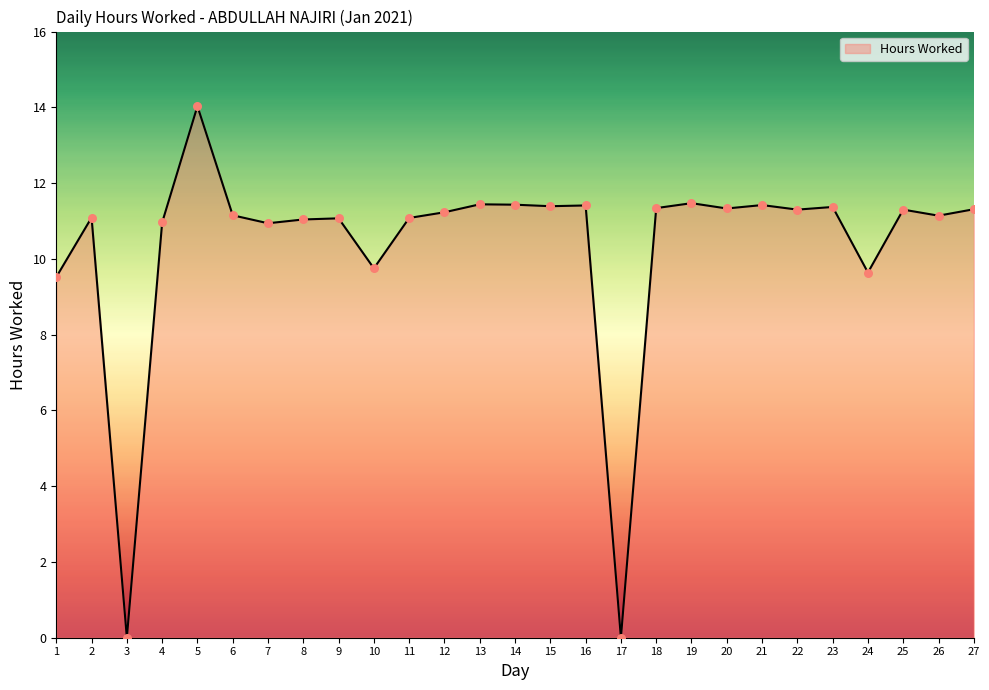

Approximately how many times larger is the value at 22 compared to 16?

1.0